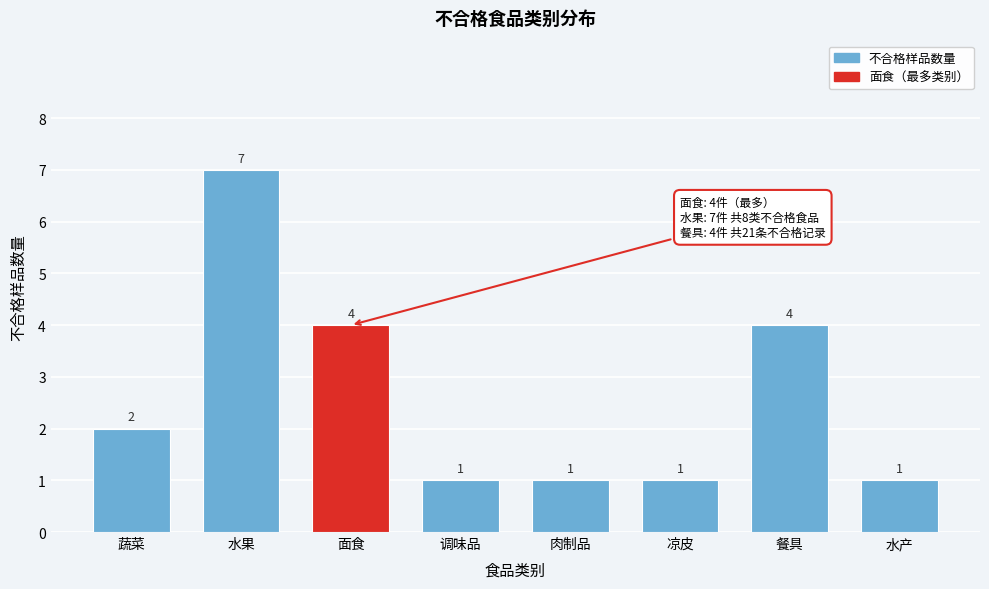

Reading right to left, transcribe all the data shown in this chart.

1	4	1	1	1	4	7	2